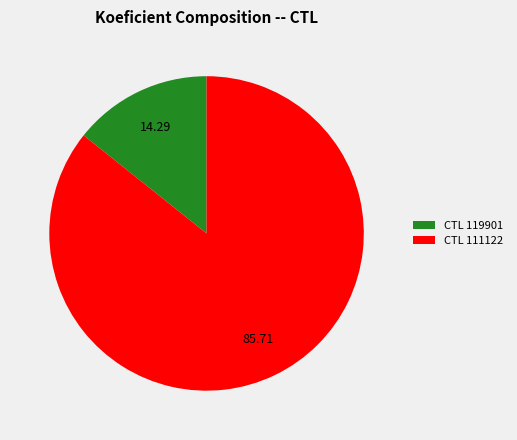

Count the number of slices in the pie.

2